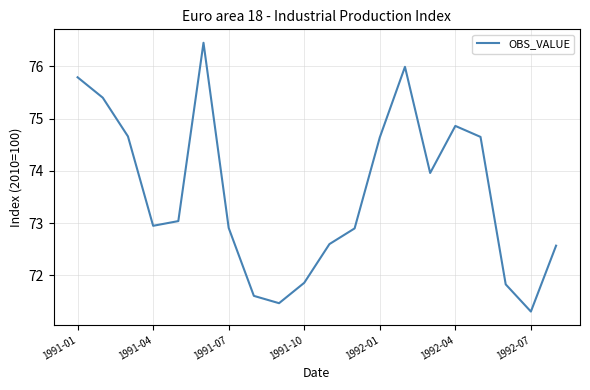

How many lines are shown in the chart?

1